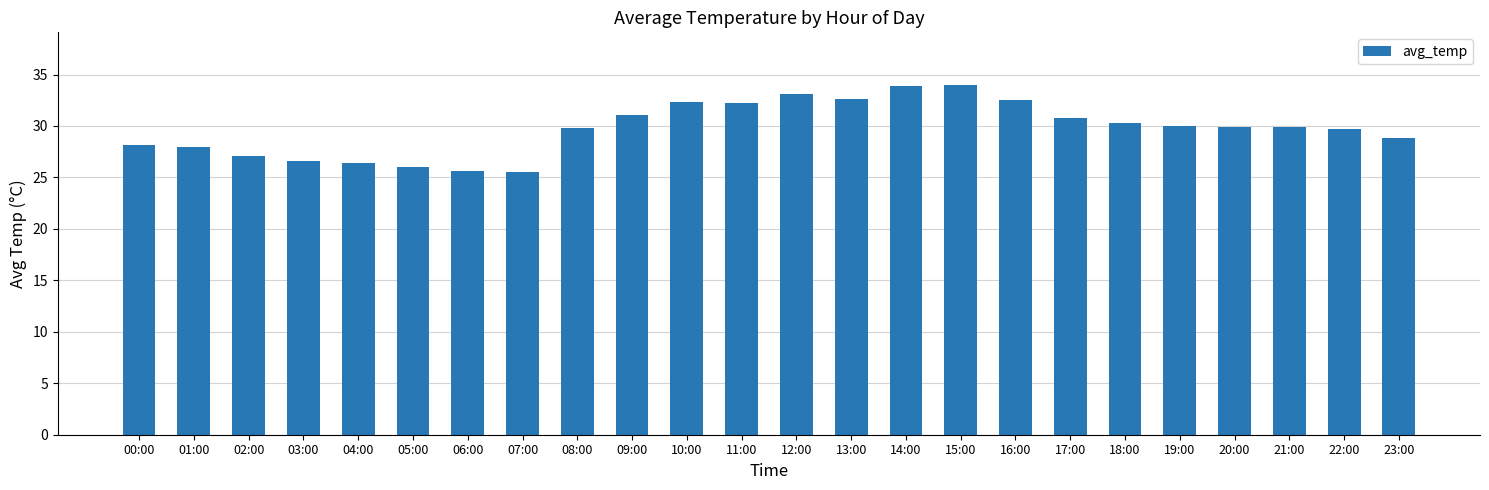

What is the minimum value shown in the chart?

25.6